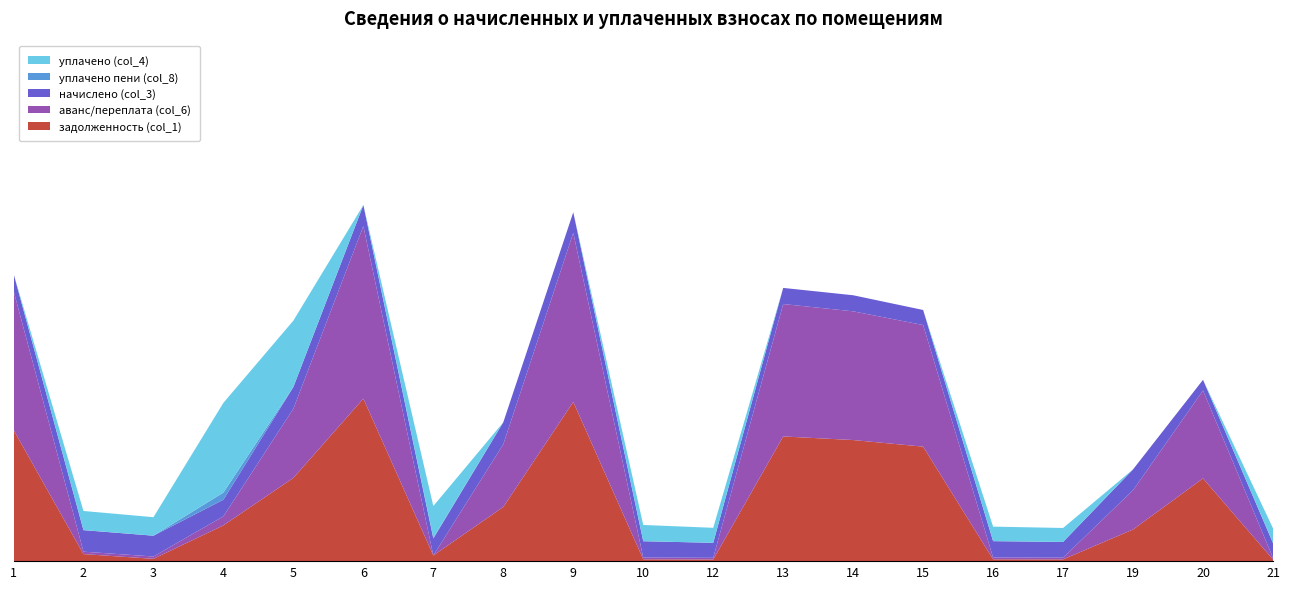

Reading right to left, what are all the values shown in this chart?

задолженность (col_1): 221.0	11130.8	4257.7	234.8	244.3	15396.9	16286.6	16769.9	224.2	243.3	21414.0	7290.5	761.4	21856.2	11194.5	4812.7	311.1	947.6	17654.5
аванс/переплата (col_6): 221.0	11819.6	5280.7	234.8	244.3	16359.8	17312.4	17807.6	224.2	243.3	22739.0	8428.8	0.0	23208.6	9314.5	1214.6	311.1	327.1	18746.9
начислено (col_3): 1989.1	1440.5	2804.8	2113.1	2199.0	2022.5	2160.8	2170.3	2017.7	2189.4	2771.4	2957.4	2280.1	2828.6	2914.5	2237.1	2800.0	2890.6	2284.8
уплачено пени (col_8): 0.0	0.0	0.0	0.0	0.0	0.0	0.0	0.0	0.0	0.0	0.0	0.0	98.9	0.0	0.0	958.5	0.0	12.1	0.0
уплачено (col_4): 1989.1	0.0	0.0	1878.3	1954.6	0.0	0.0	0.0	2017.7	2189.4	0.0	0.0	4271.1	0.0	8929.3	12071.7	2488.9	2569.4	0.0